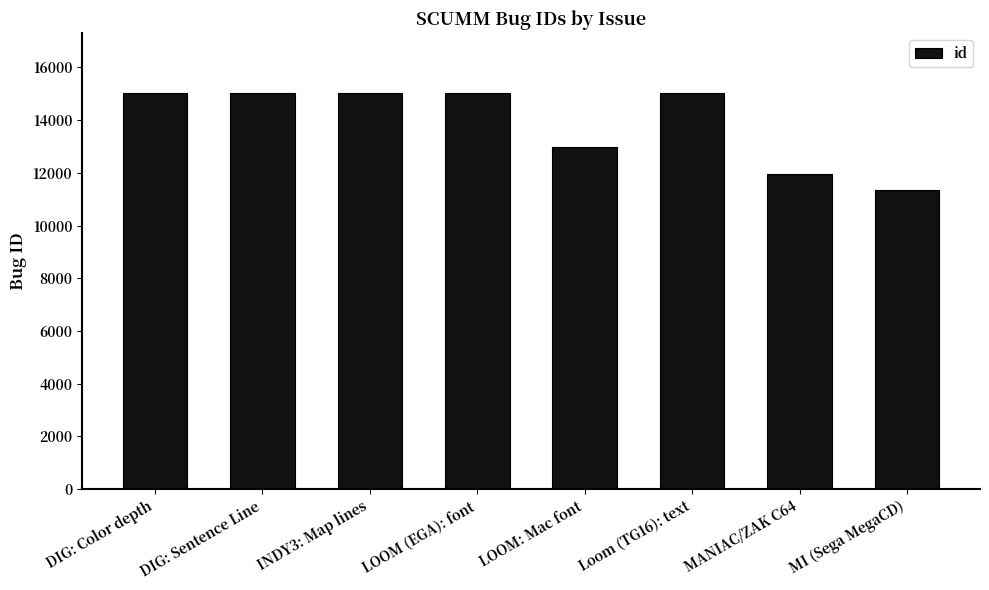

The chart shows a value of 15025 at DIG: Sentence Line. True or false?

True